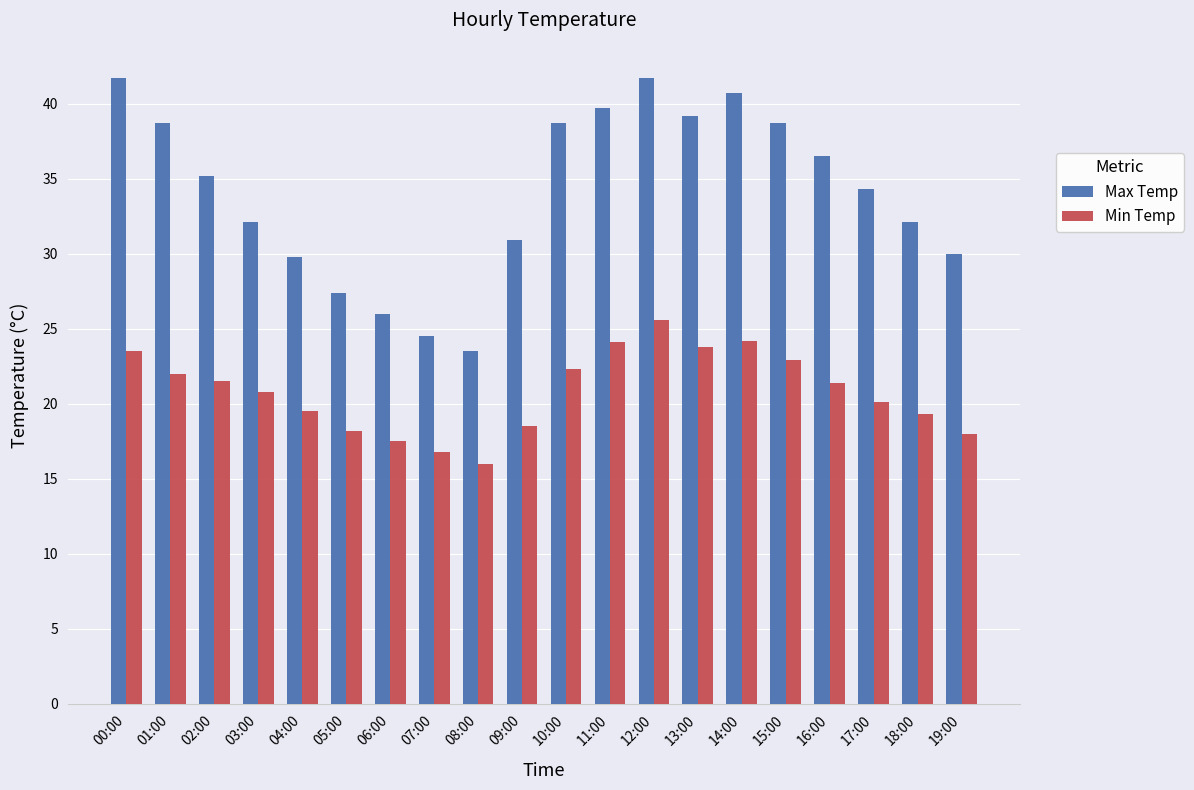

How many series are shown in this chart?

2